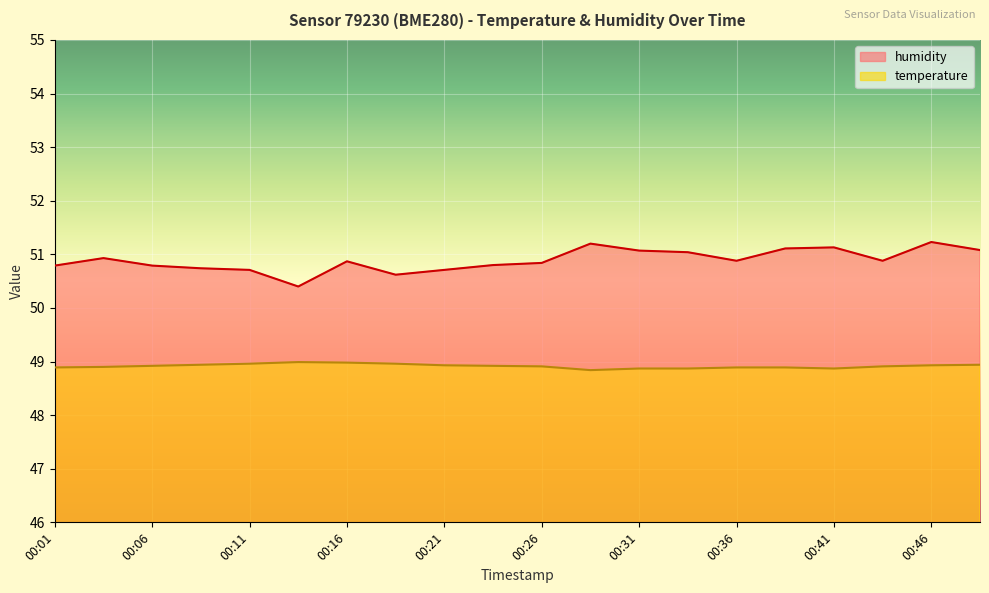

The value of temperature at 00:08 is 84.8. True or false?

False